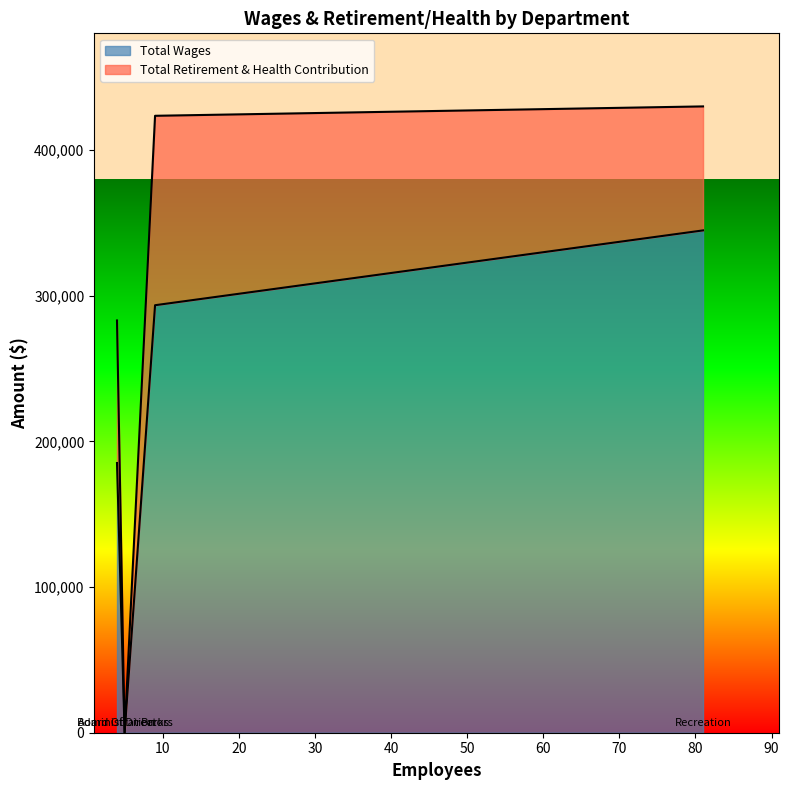

True or false: Total Retirement & Health Contribution and Total Wages intersect in this chart.

False